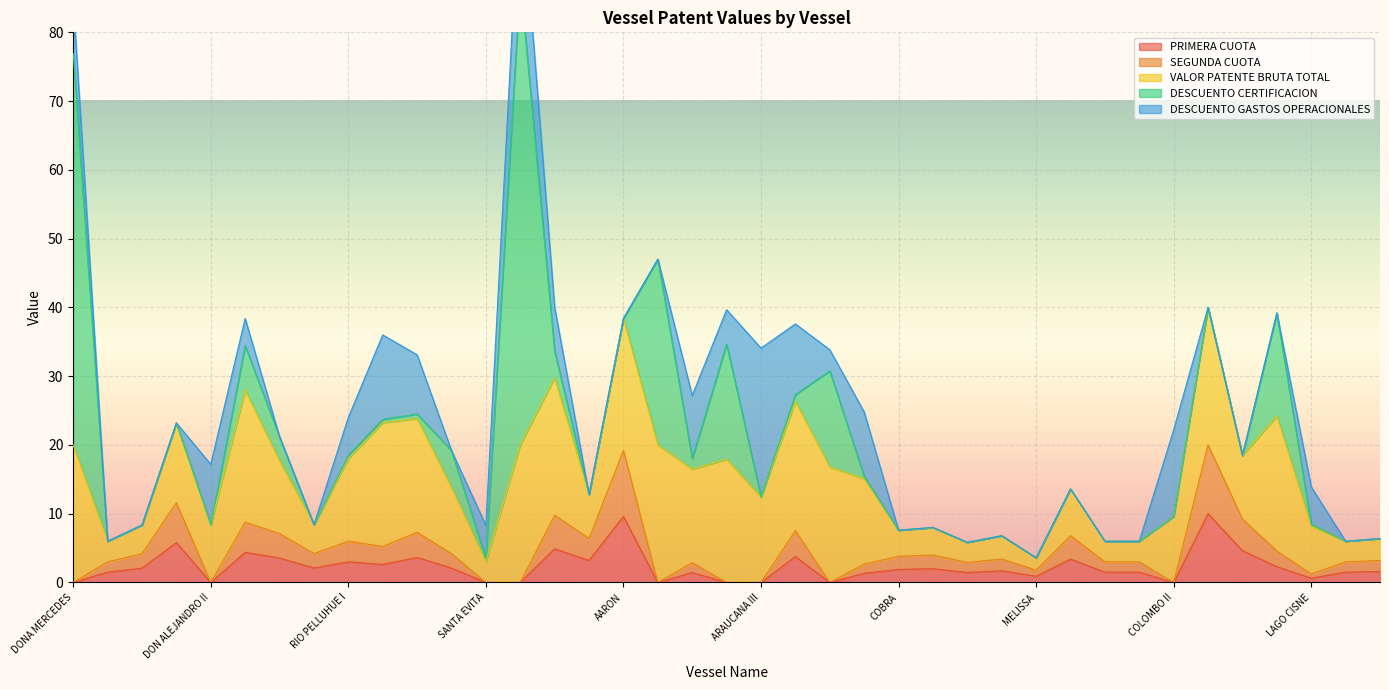

The value of DESCUENTO GASTOS OPERACIONALES at MARISOL III is 0.0. True or false?

True